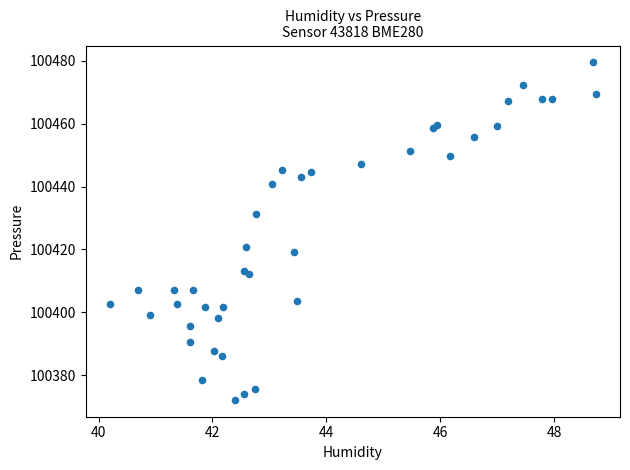

What Y value in the scatter plot is closest to 100425?

100420.8